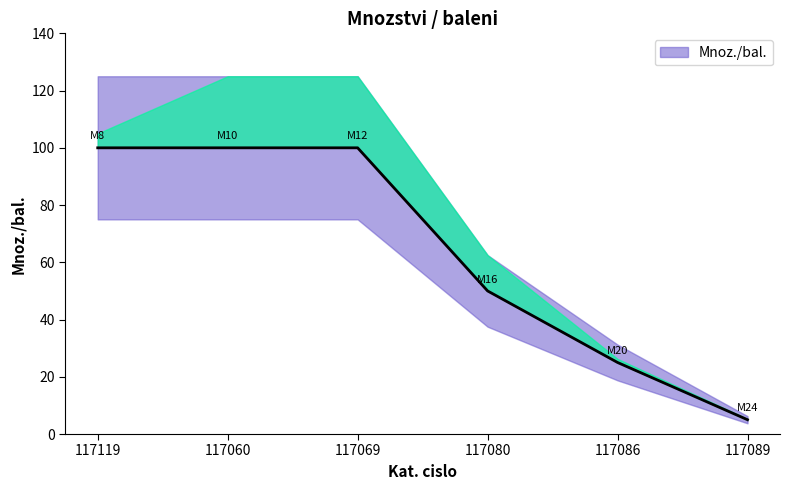

What is the label of the 2nd point from the right?

117086